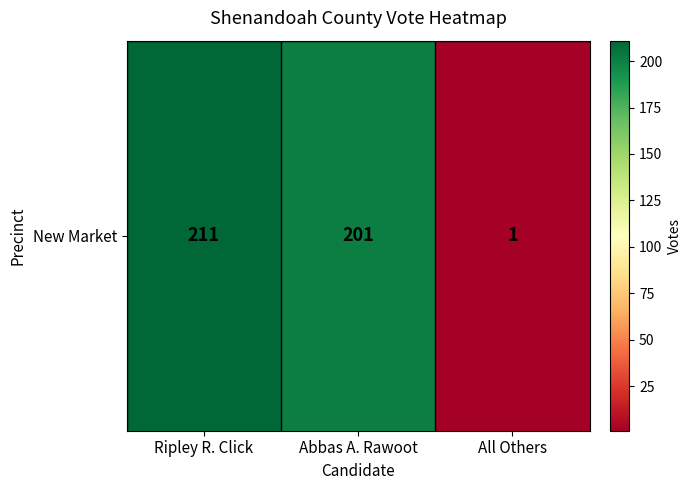

Approximately how many times larger is the value at Ripley R. Click compared to Abbas A. Rawoot?

1.0